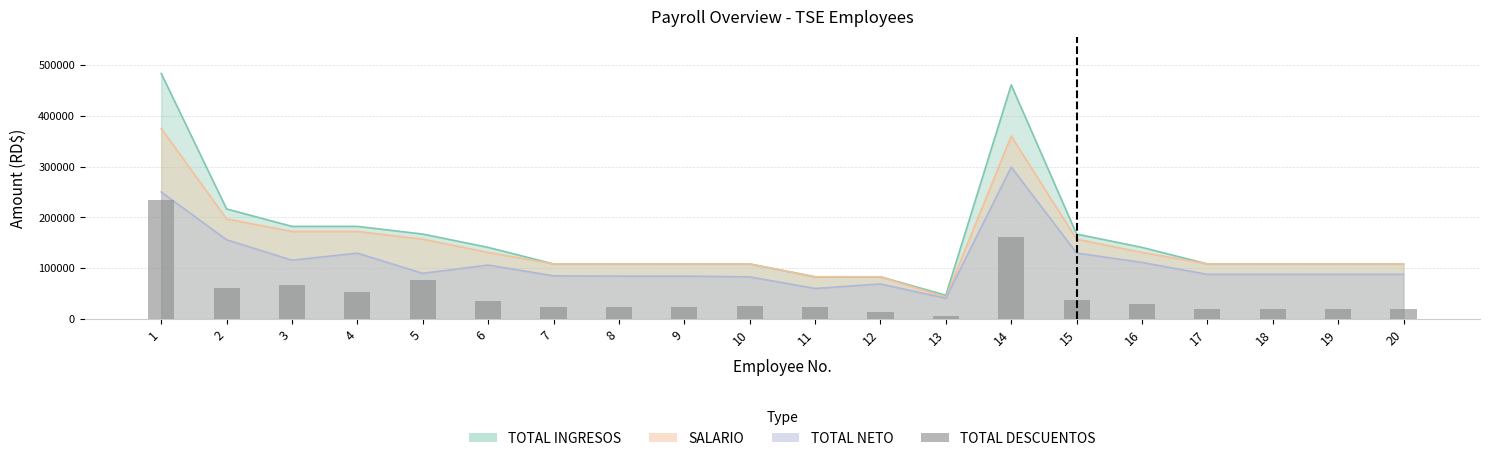

The value at 20 is 20450.0. True or false?

True